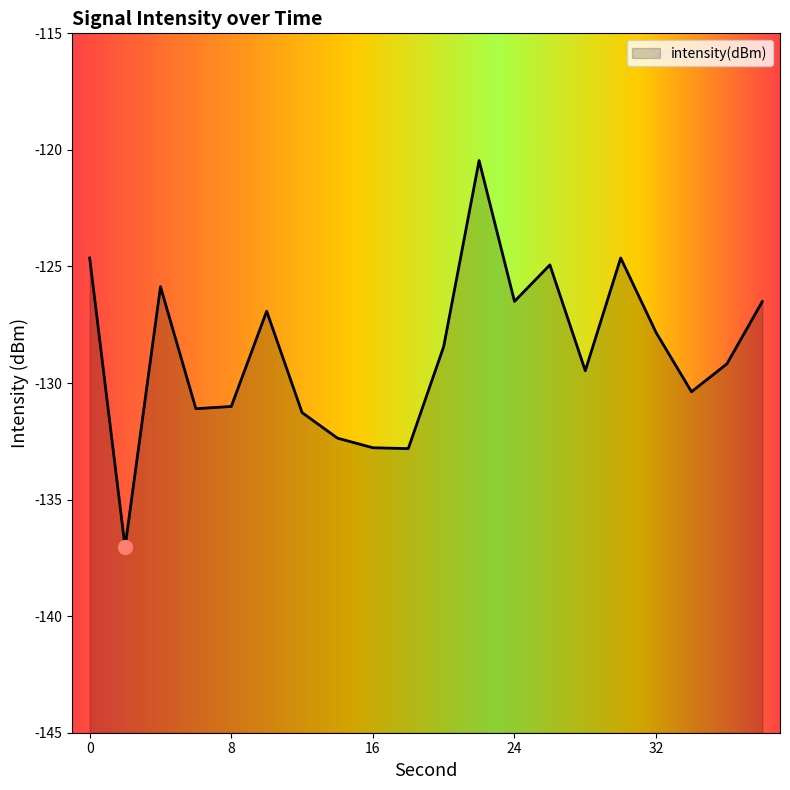

Reading left to right, what are all the values shown in this chart?

0=-124.6	2=-137.0	4=-125.9	6=-131.1	8=-131.0	10=-126.9	12=-131.3	14=-132.4	16=-132.8	18=-132.8	20=-128.4	22=-120.5	24=-126.5	26=-124.9	28=-129.5	30=-124.6	32=-127.8	34=-130.4	36=-129.2	38=-126.5